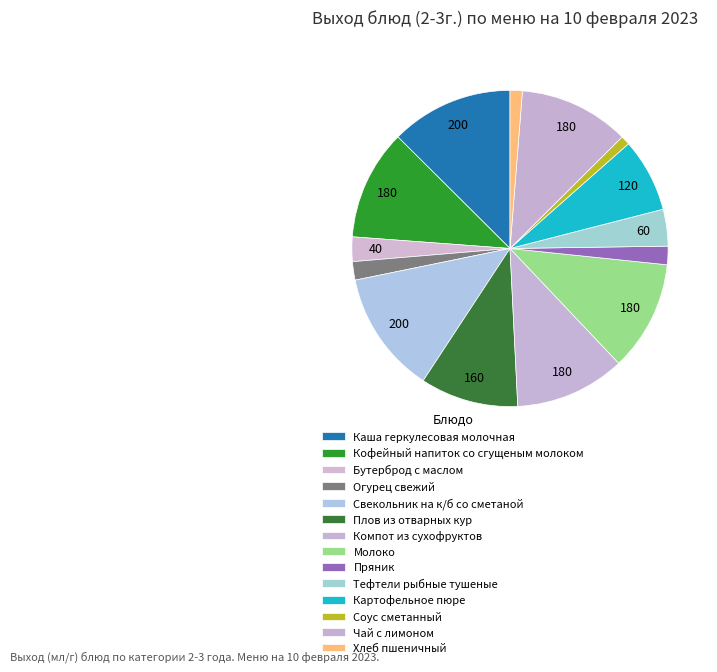

How many slices are in this pie chart?

14